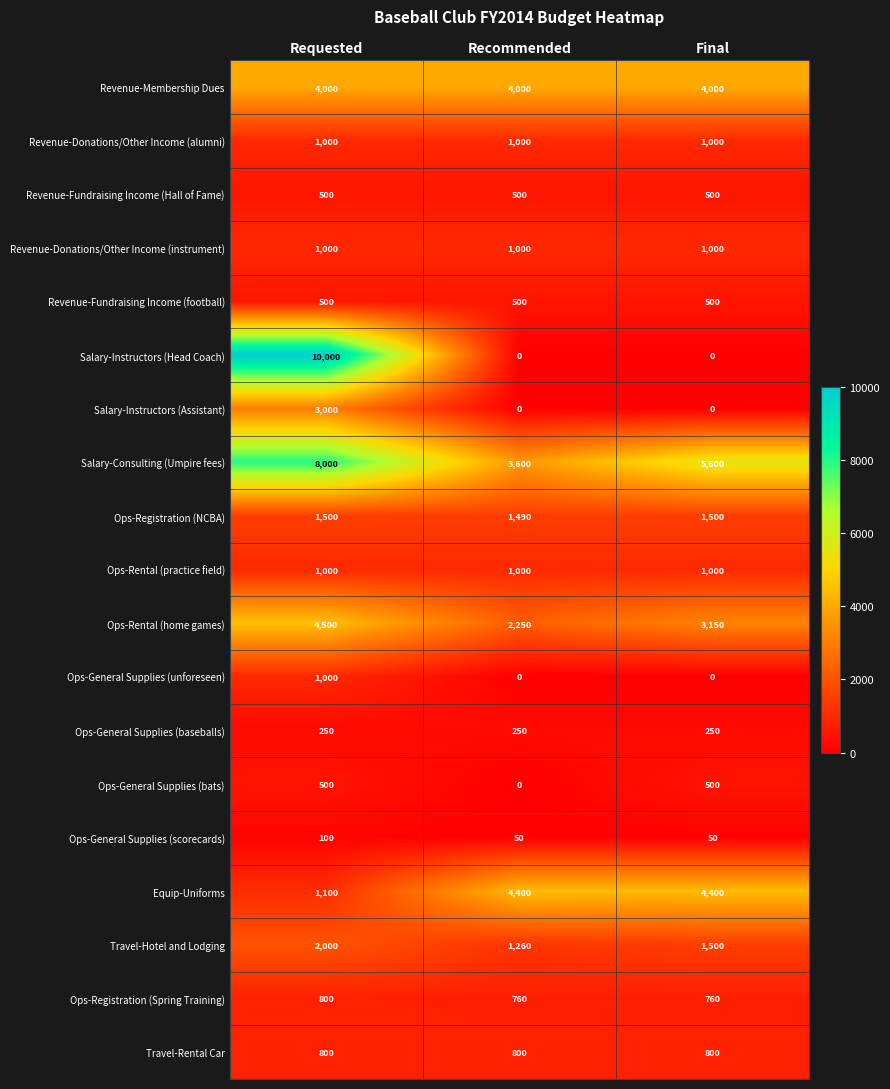

At which category is the sum across all series the highest?

Requested